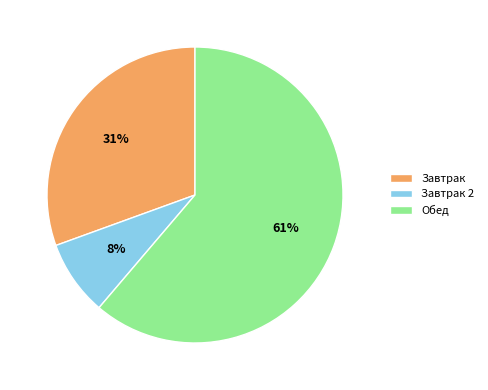

Which category accounts for the majority?

Обед